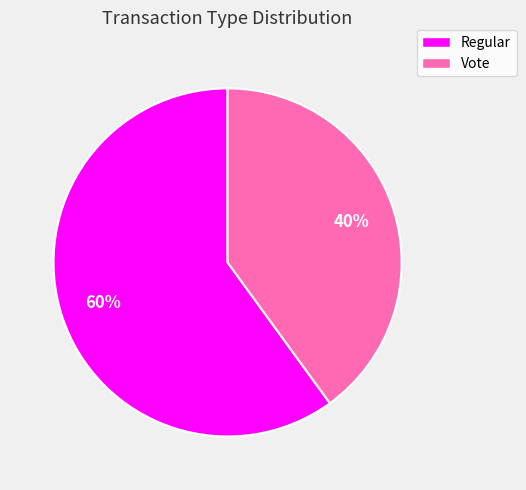

Is the sum of Vote and Regular greater than half?

Yes